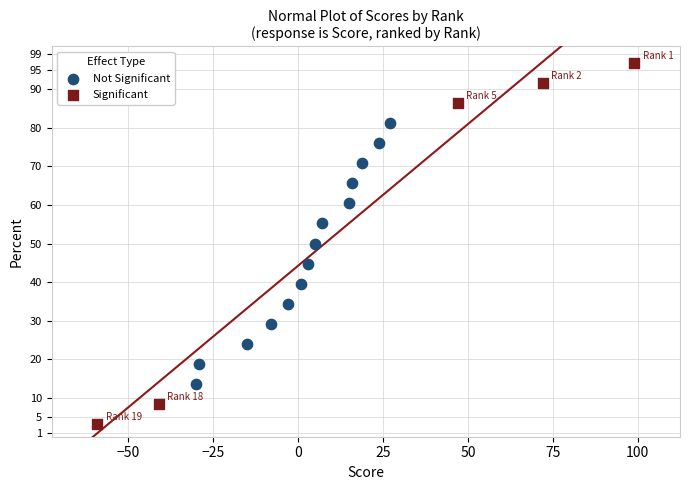

Which series has the largest Y range (max minus min)?

Significant